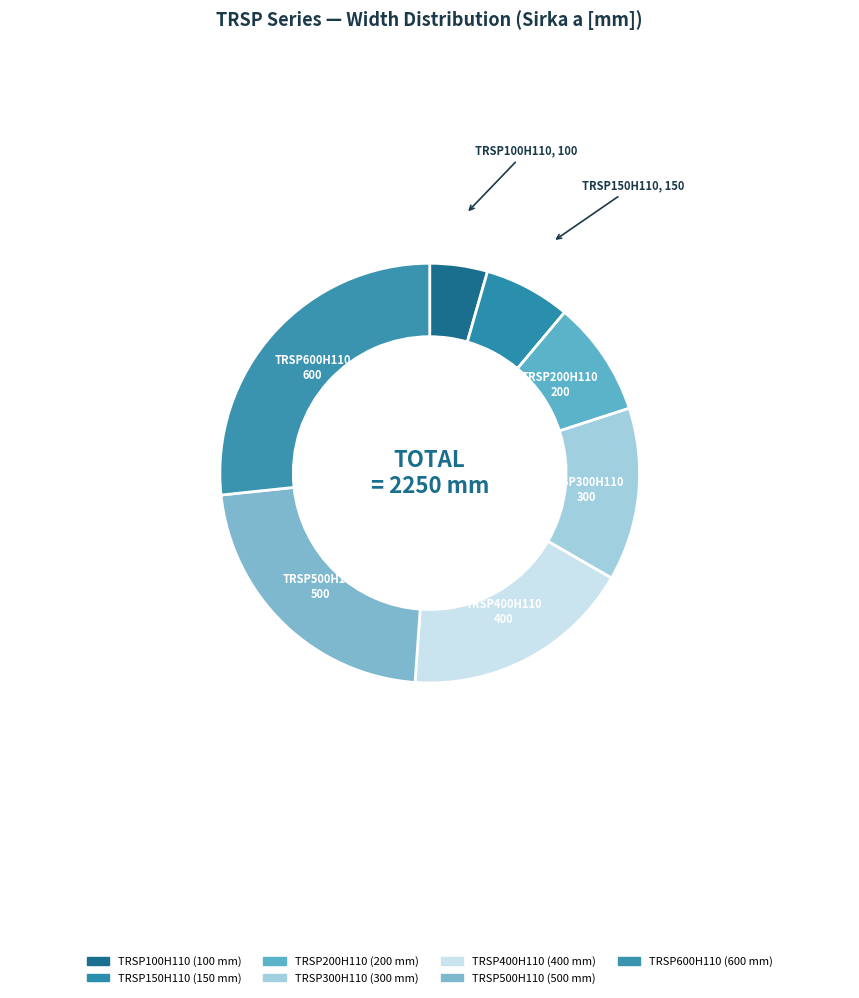

How many segments does this pie chart have?

7